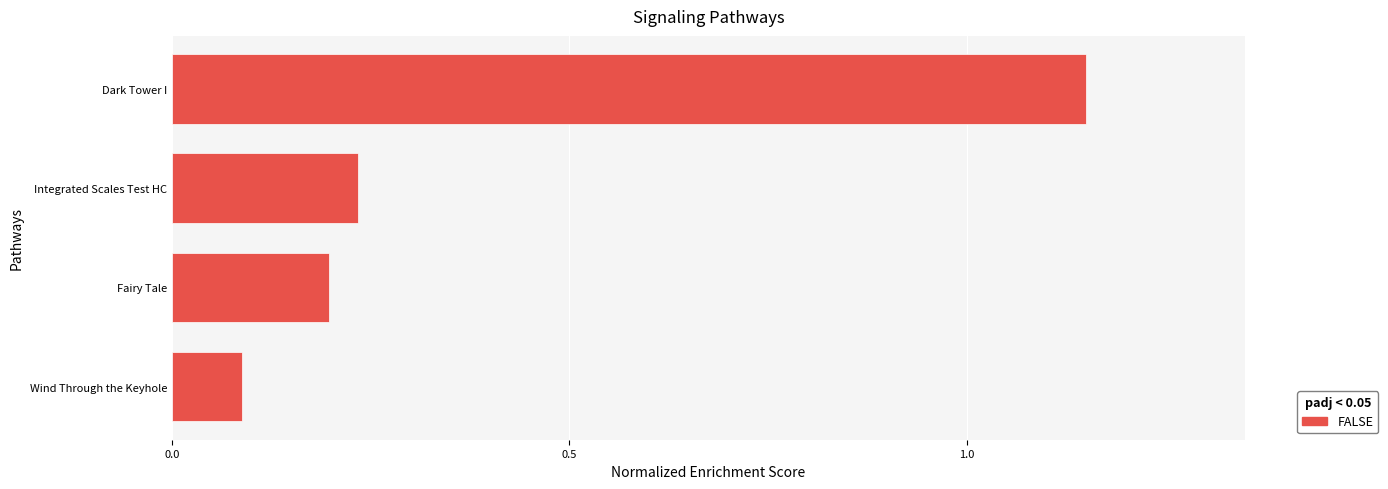

What is the sum of the values at Integrated Scales Test HC and Fairy Tale?

0.4